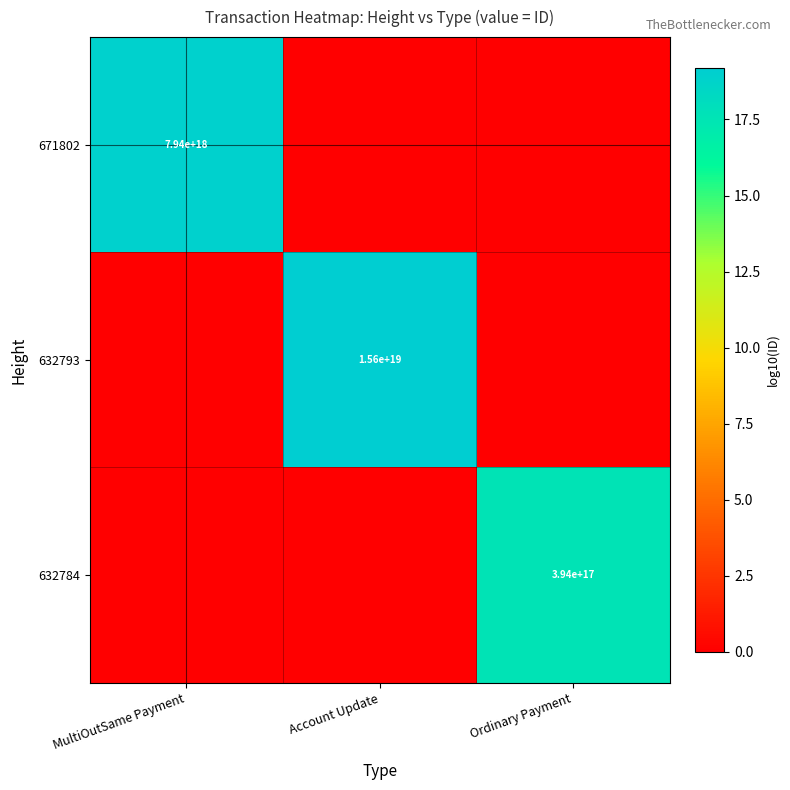

Is the value of 632793 at Account Update greater than the value of 671802 at MultiOutSame Payment?

Yes